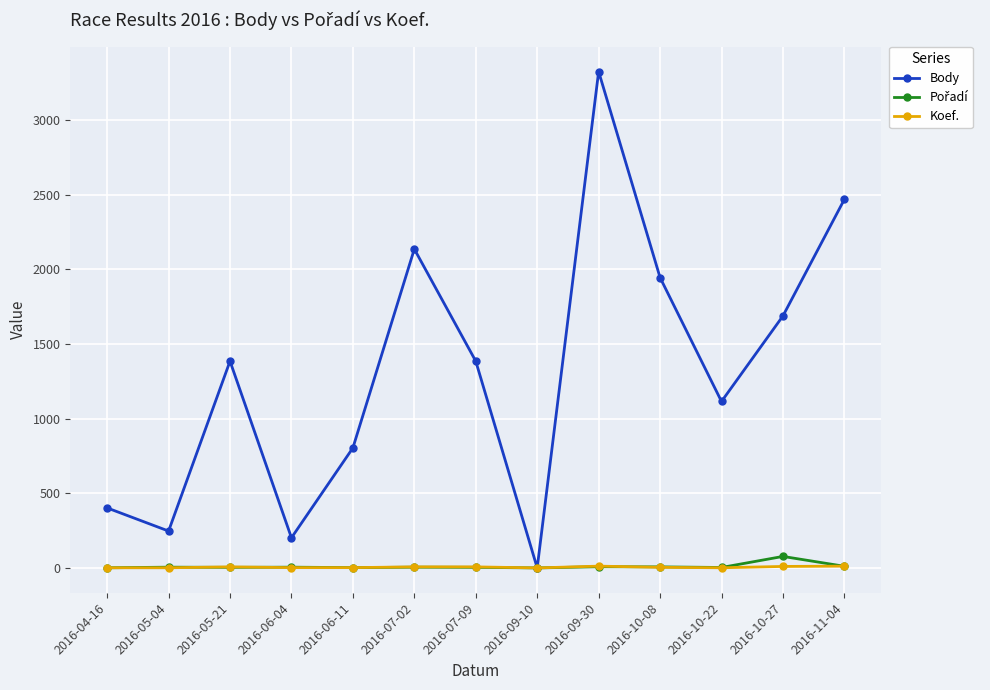

What is the label of the 7th point from the right?

2016-07-09